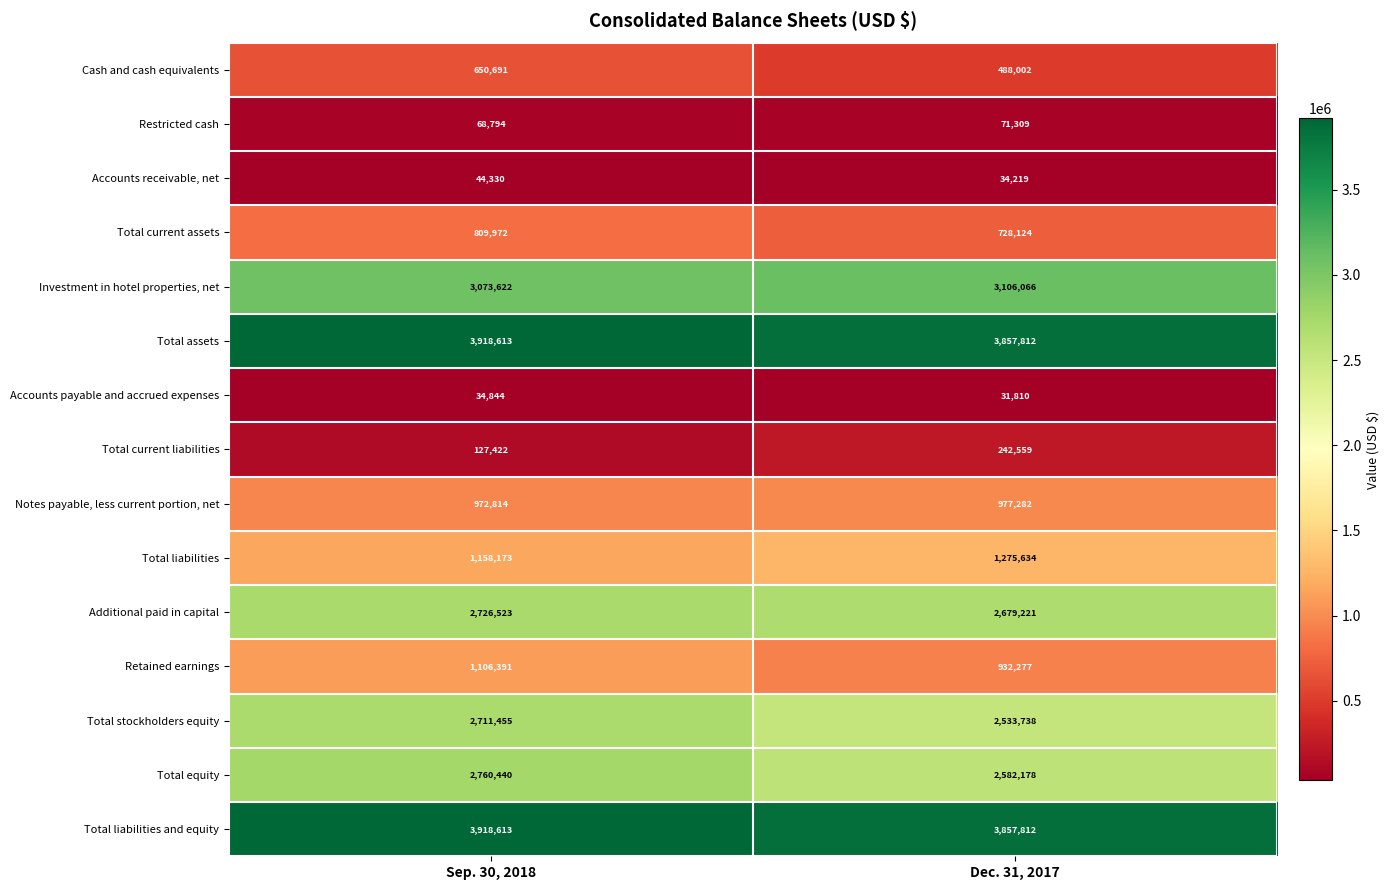

Reading left to right, what are all the values shown in this chart?

Cash and cash equivalents: 650691	488002
Restricted cash: 68794	71309
Accounts receivable, net: 44330	34219
Total current assets: 809972	728124
Investment in hotel properties, net: 3073622	3106066
Total assets: 3918613	3857812
Accounts payable and accrued expenses: 34844	31810
Total current liabilities: 127422	242559
Notes payable, less current portion, net: 972814	977282
Total liabilities: 1158173	1275634
Additional paid in capital: 2726523	2679221
Retained earnings: 1106391	932277
Total stockholders equity: 2711455	2533738
Total equity: 2760440	2582178
Total liabilities and equity: 3918613	3857812